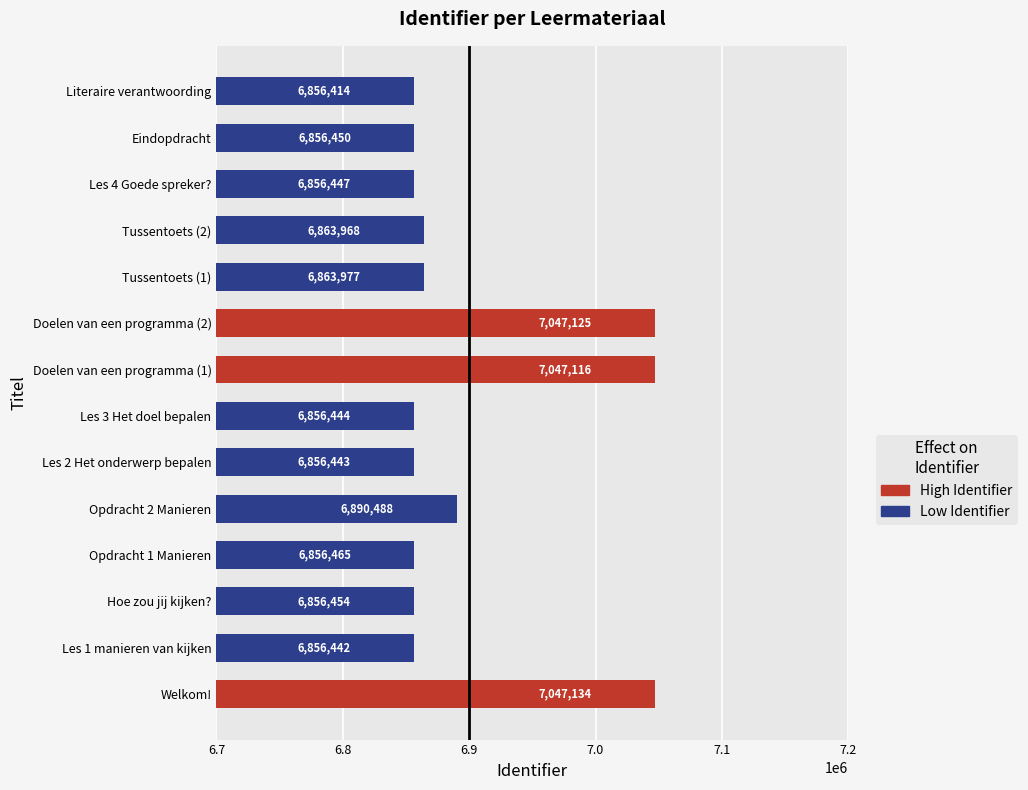

How many categories are shown in the chart?

14